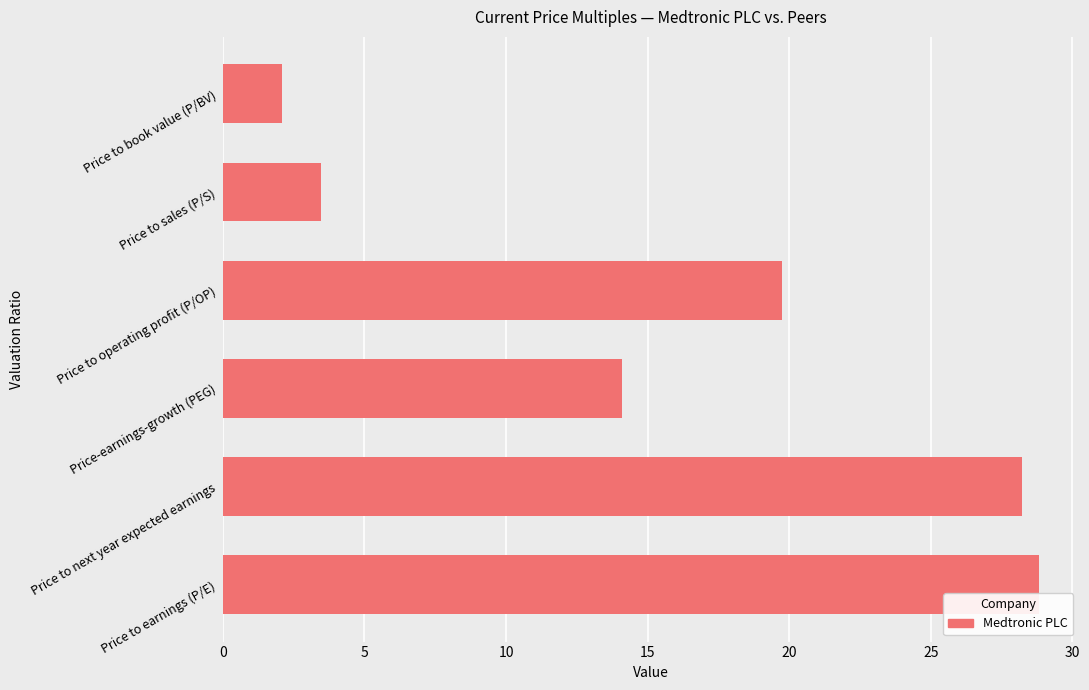

What is the difference between the second highest and second lowest values?

24.8